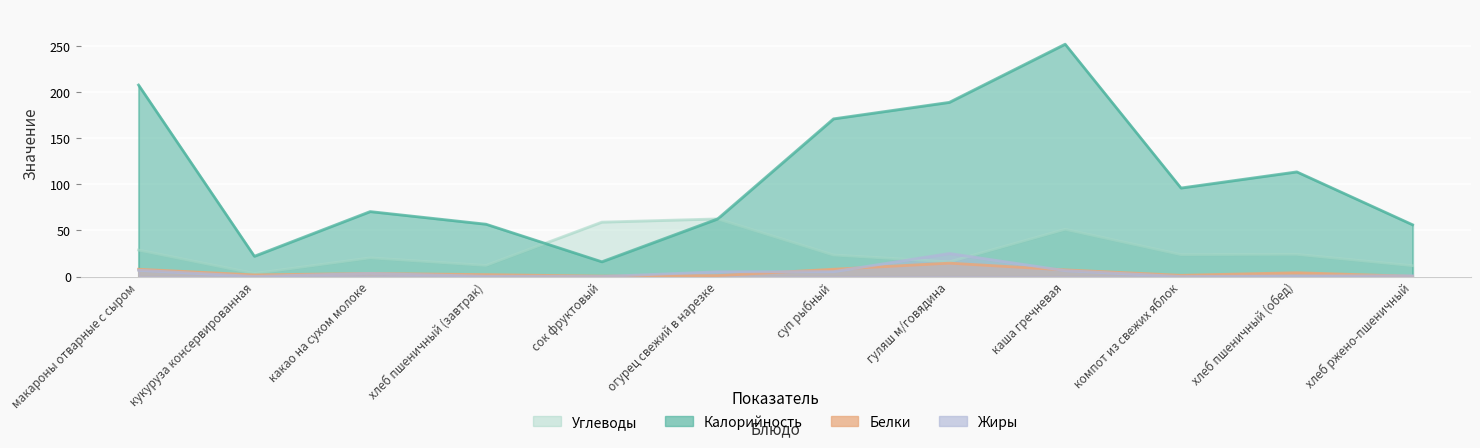

List the series in order of their peak value, highest first.

Калорийность, Углеводы, Жиры, Белки